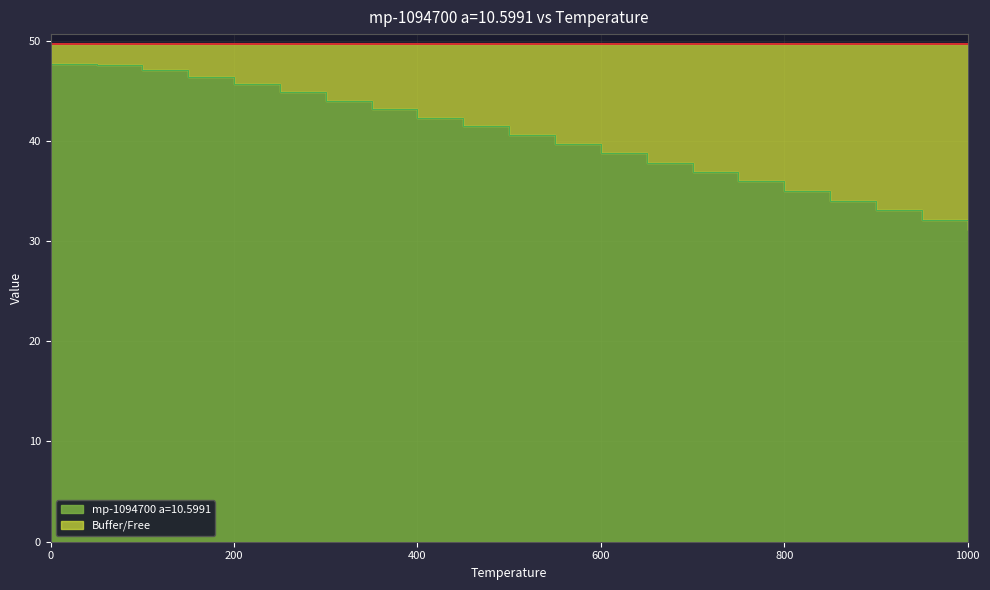

What is the difference between the maximum and second lowest values?

15.6